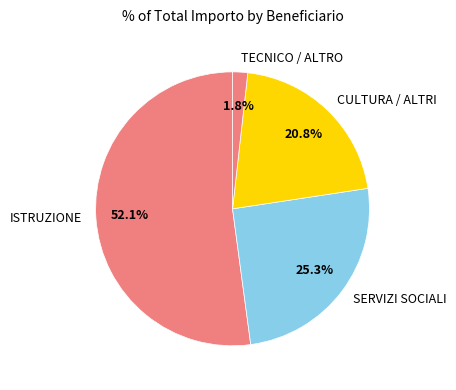

Rank the categories by value from highest to lowest.

ISTRUZIONE, SERVIZI SOCIALI, CULTURA / ALTRI, TECNICO / ALTRO